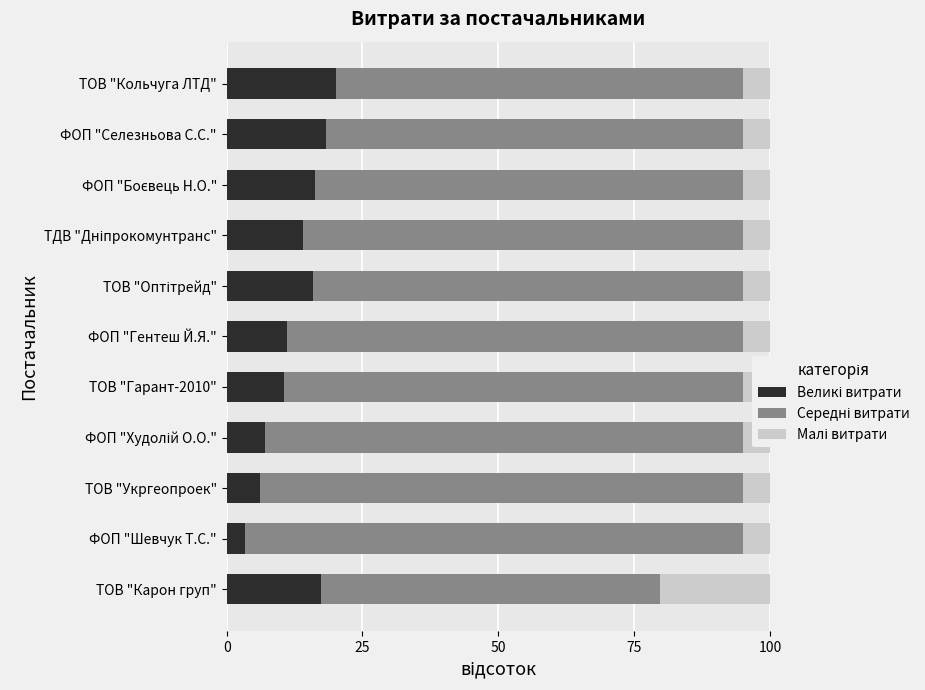

Where is Середні витрати nearest to the value 77?

ФОП "Селезньова С.С."